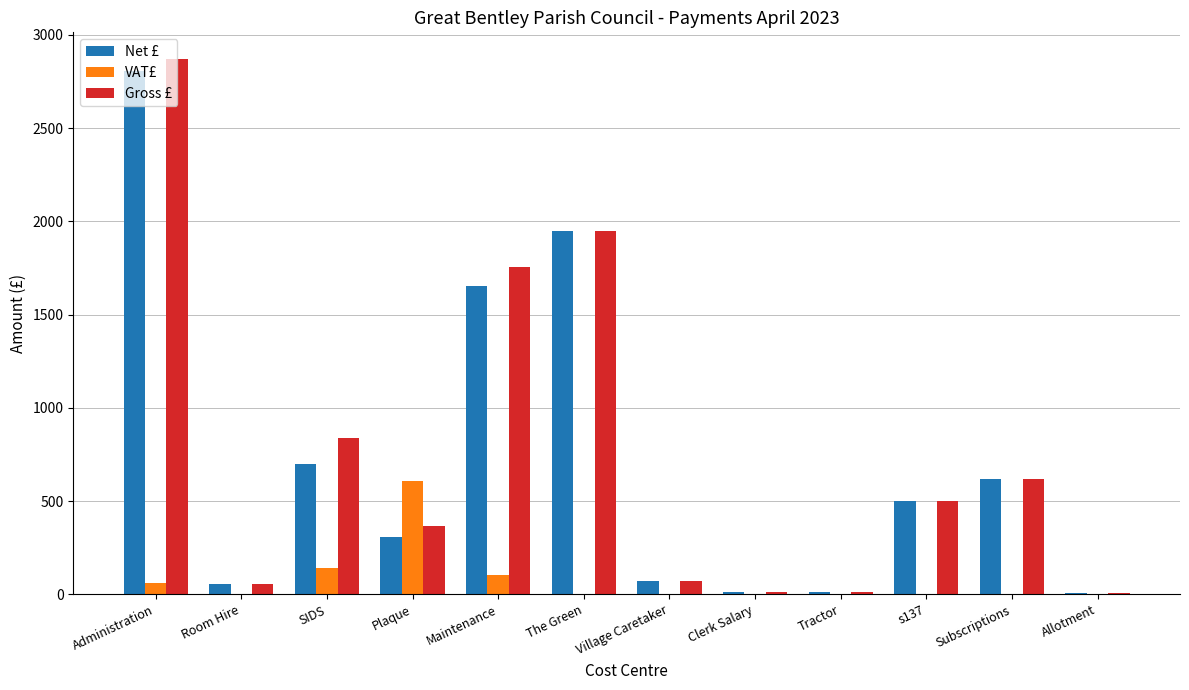

How many distinct data groups are displayed?

3